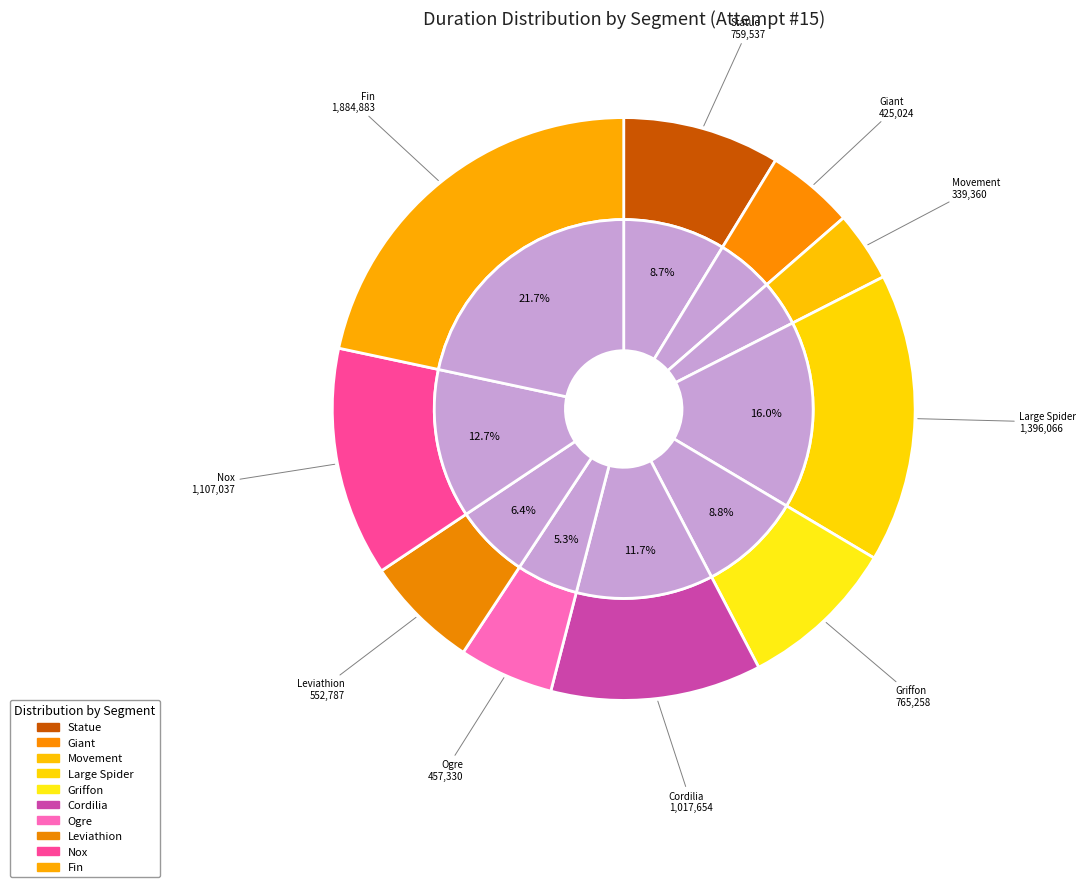

To the nearest percent, what portion does Large Spider represent?

16%